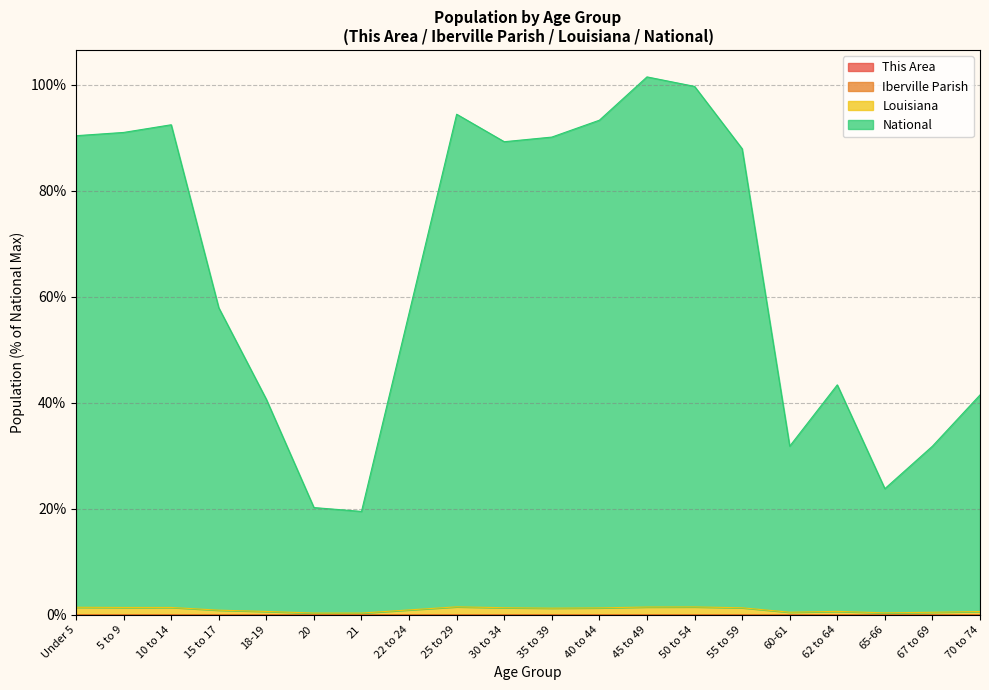

True or false: National and Iberville Parish cross at least once.

False